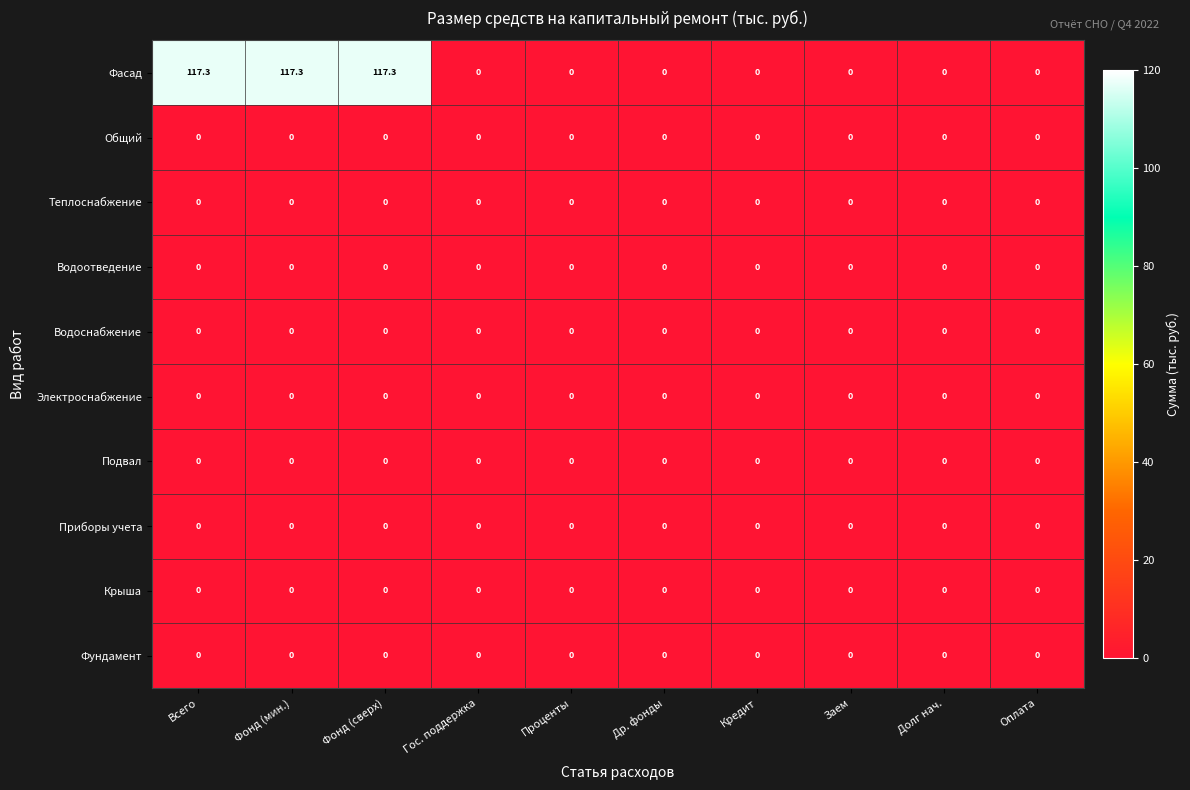

The value of Фундамент at Фонд (мин.) is 0.0. True or false?

True